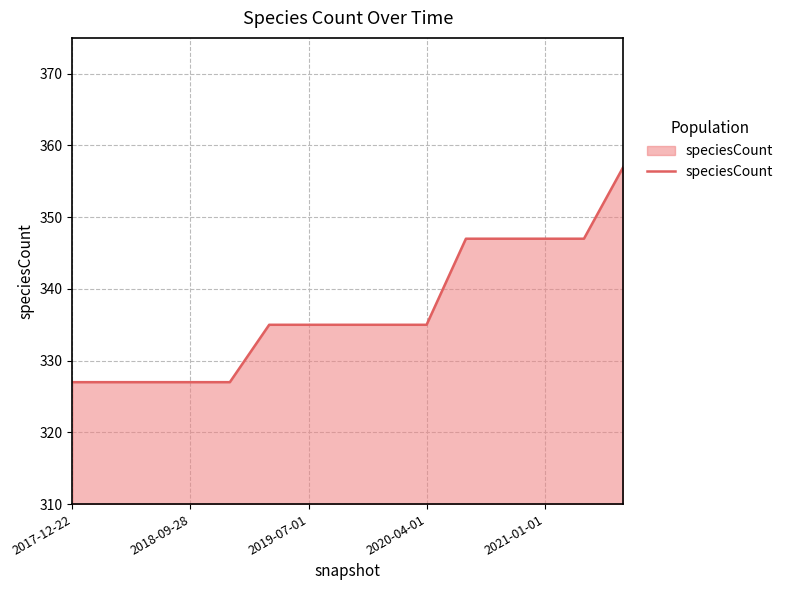

What is the greatest value displayed?

357